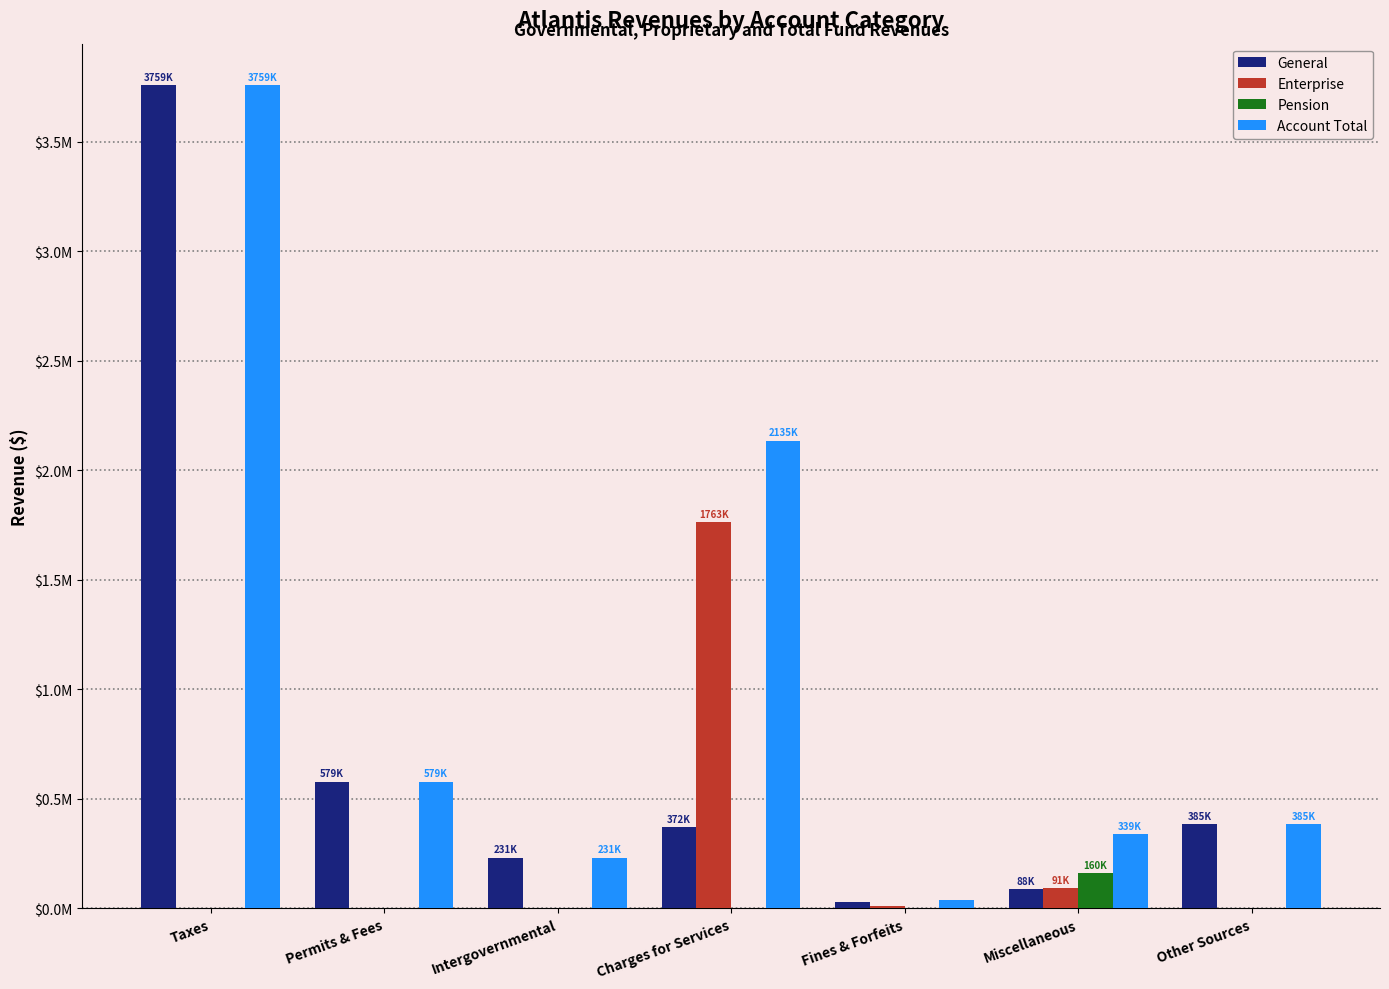

What is the label of the 4th bar from the left?

Charges for Services